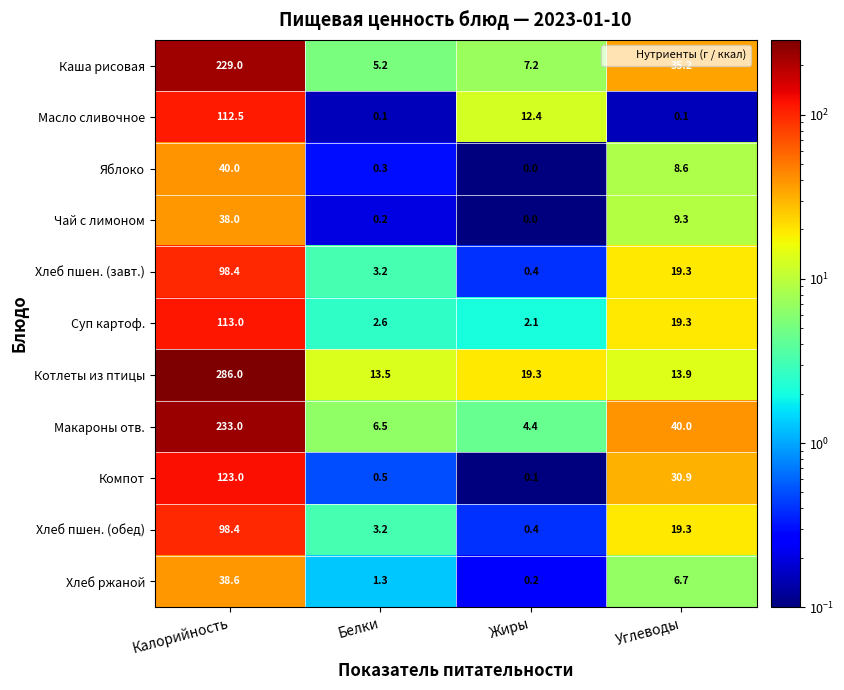

True or false: Компот has a value of 0.5 at Белки.

True